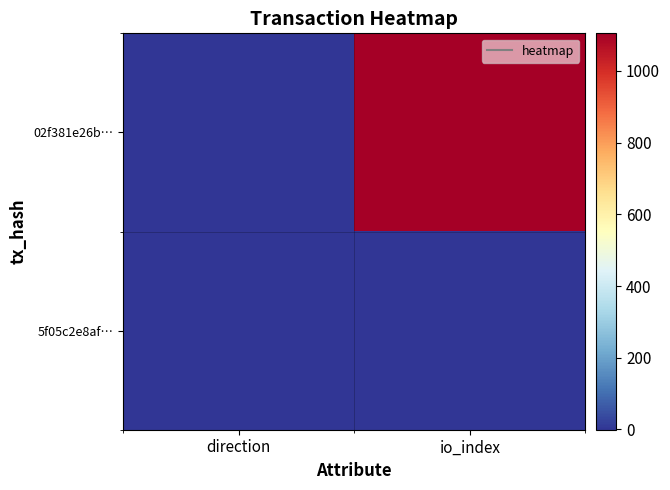

At how many categories does at least one series exceed 969?

1